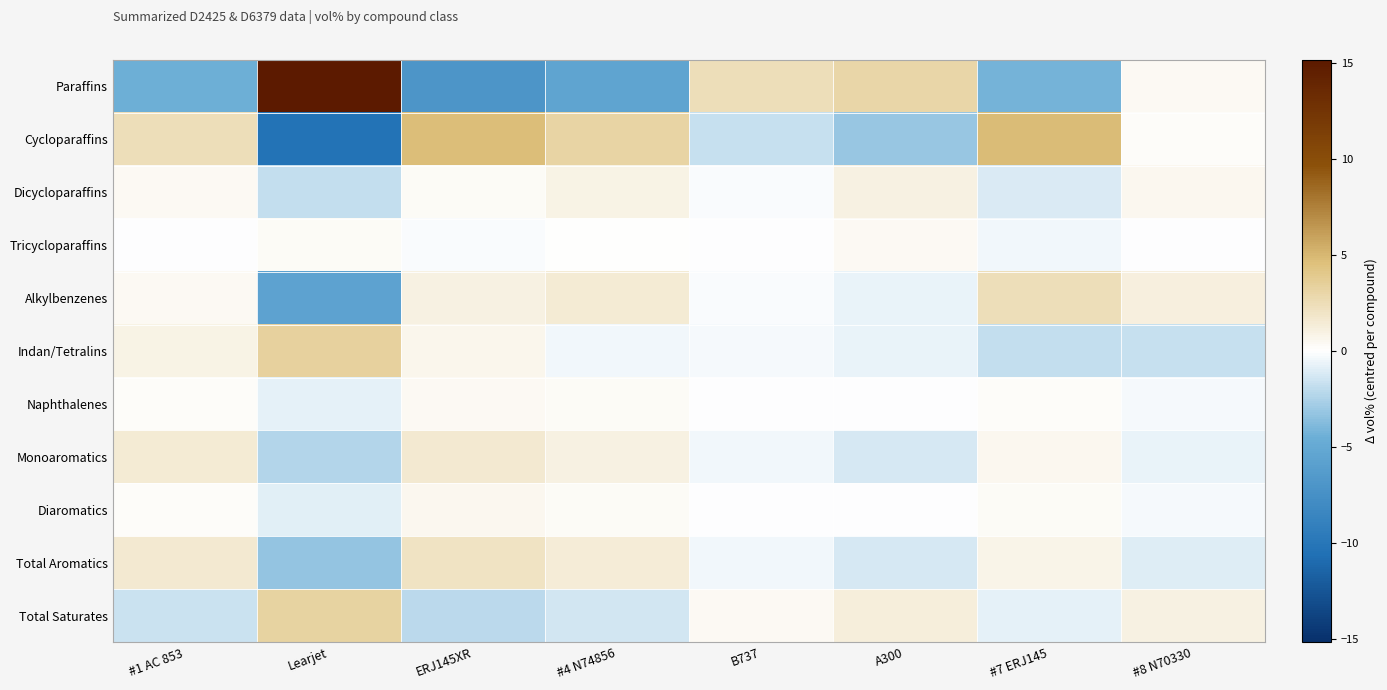

What is the greatest value displayed?

15.2